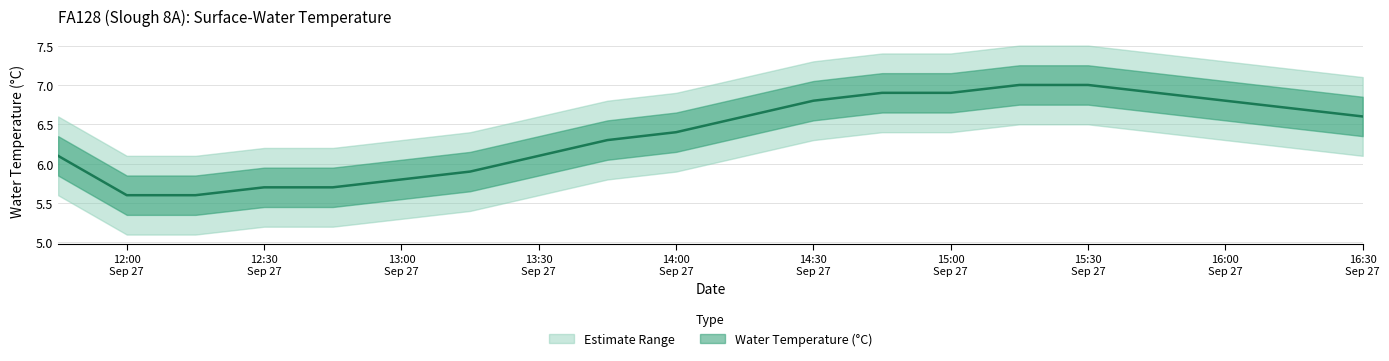

Count the number of categories in the chart.

20